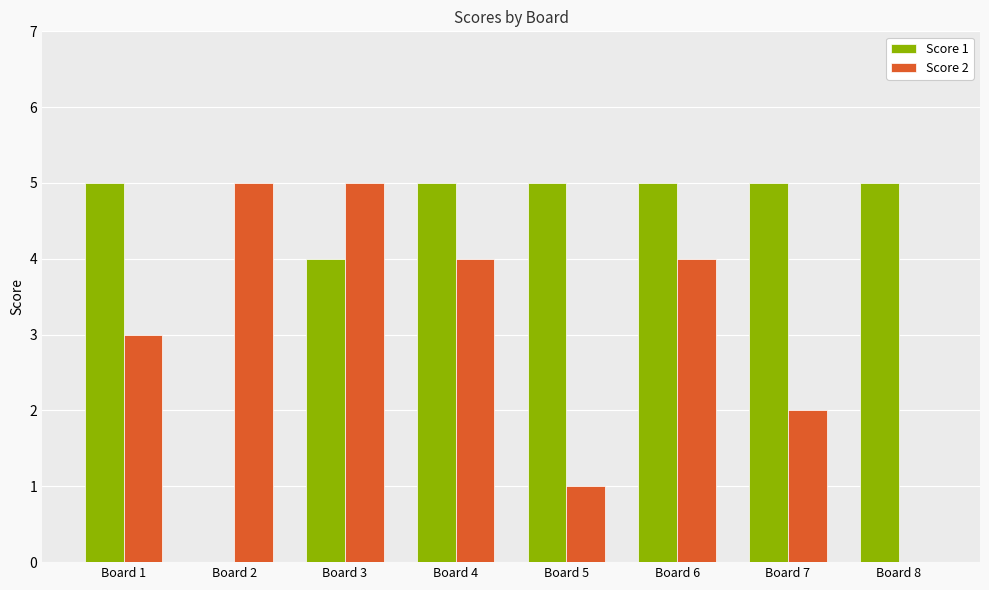

How many positive values does the Score 2 series have?

7